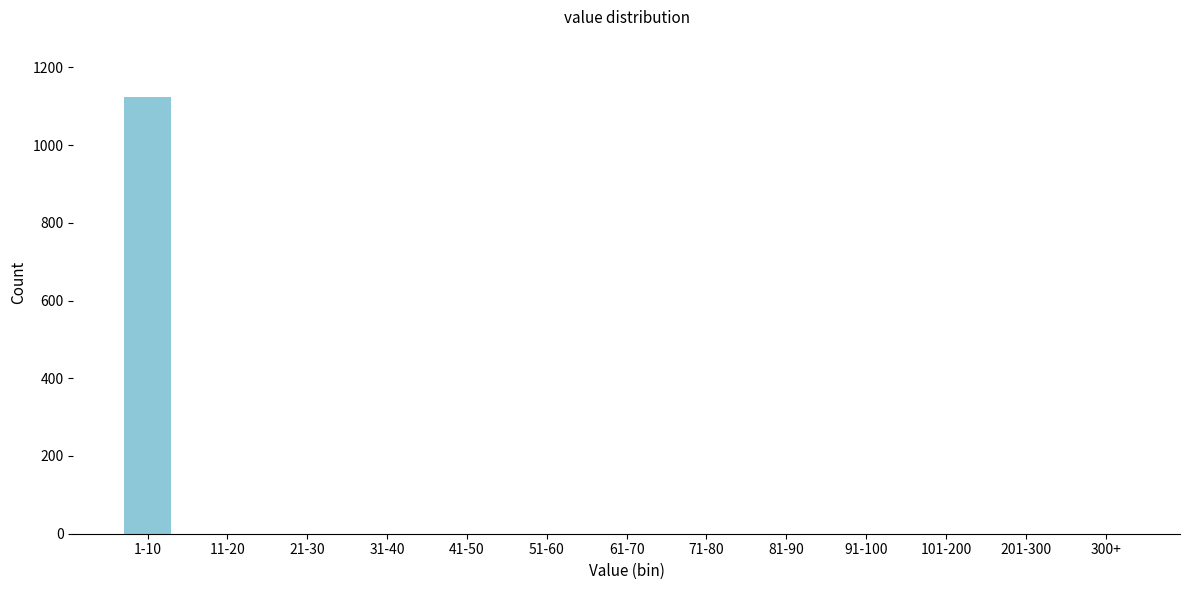

Reading left to right, list all the values displayed in this chart.

1-10=1124	11-20=0	21-30=0	31-40=0	41-50=0	51-60=0	61-70=0	71-80=0	81-90=0	91-100=0	101-200=0	201-300=0	300+=0